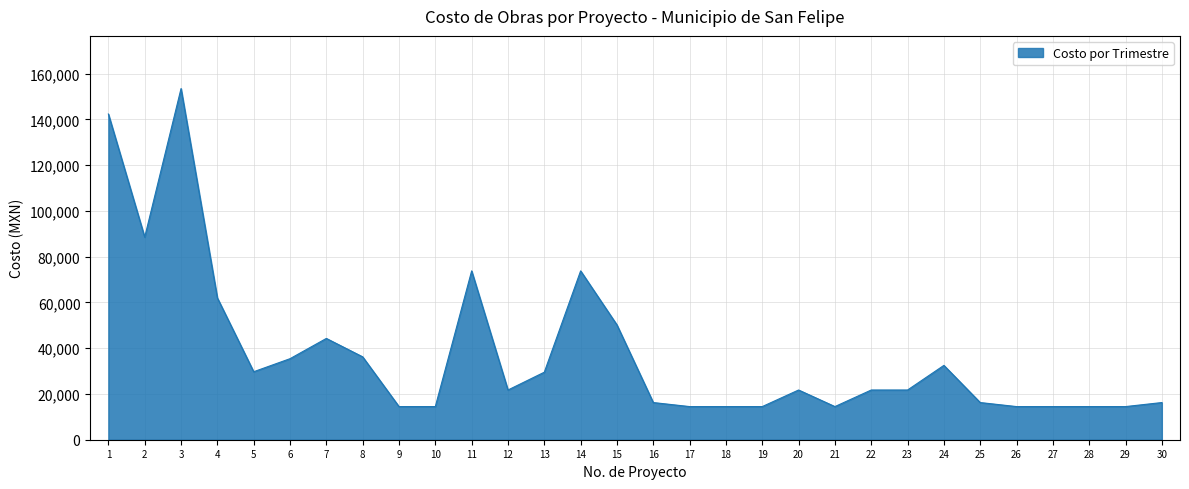

What is the maximum value shown in the chart?

153514.4